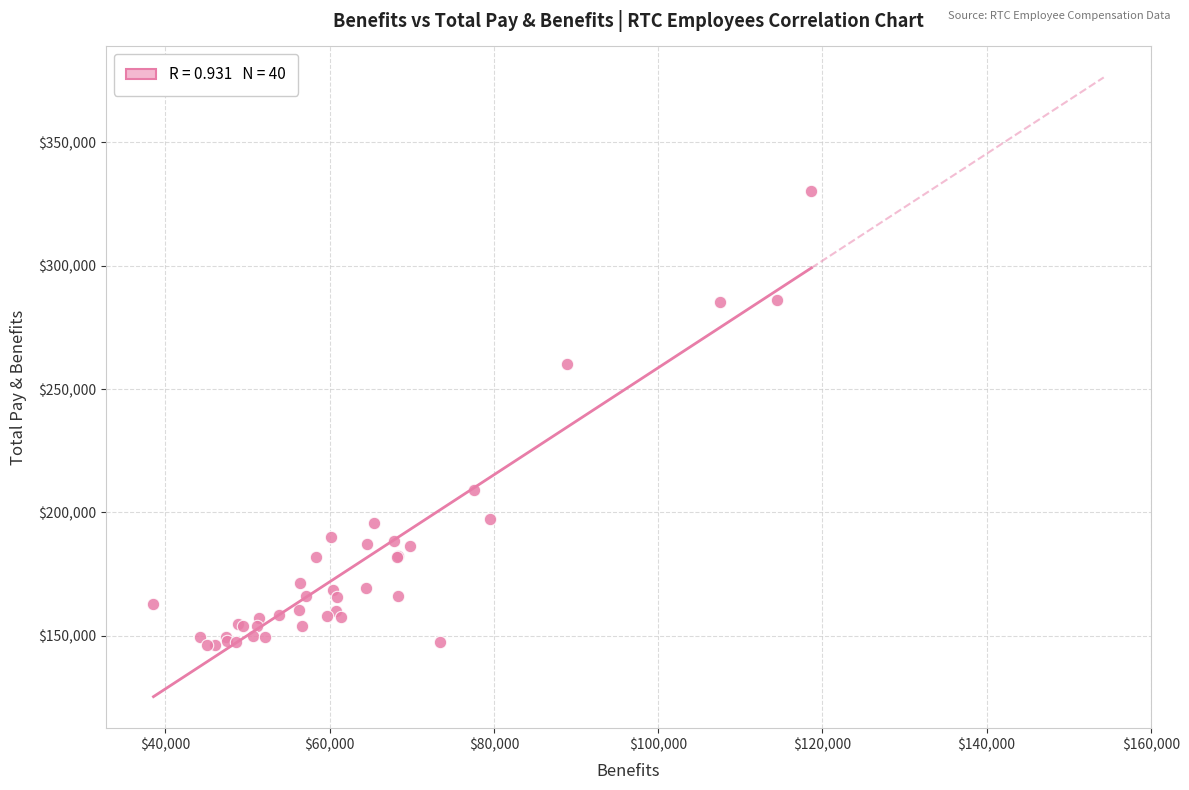

What Y value in the scatter plot is closest to 238236?

260381.7